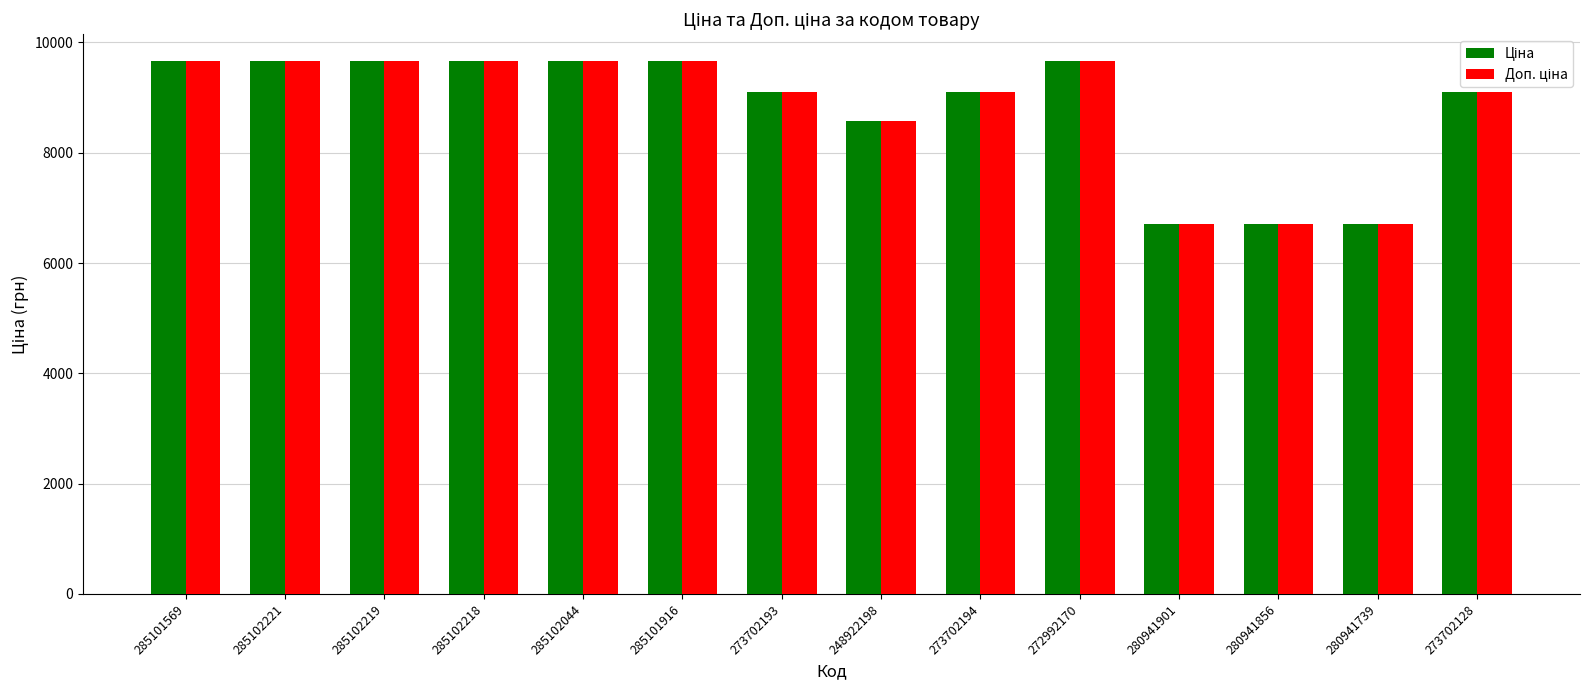

What is the total value across all series at 285101916?

19329.3